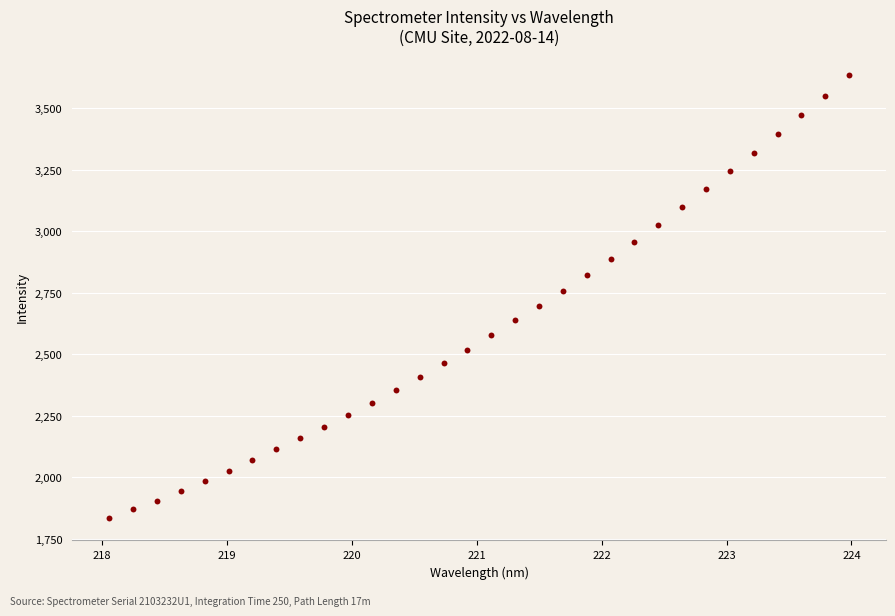

What is the range of X values (max minus min)?

5.9